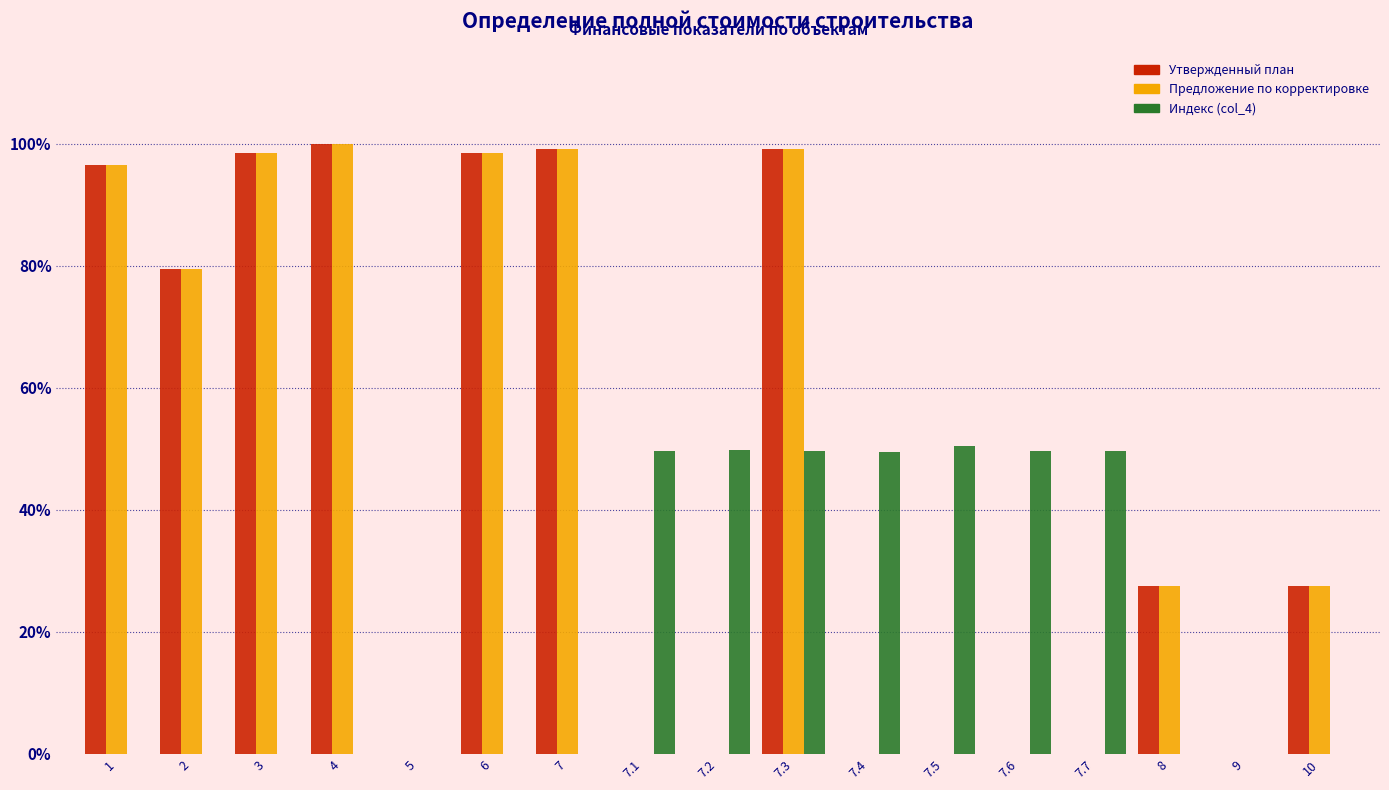

What is the sum of the Утвержденный план values at 10 and 7.5?

27.4